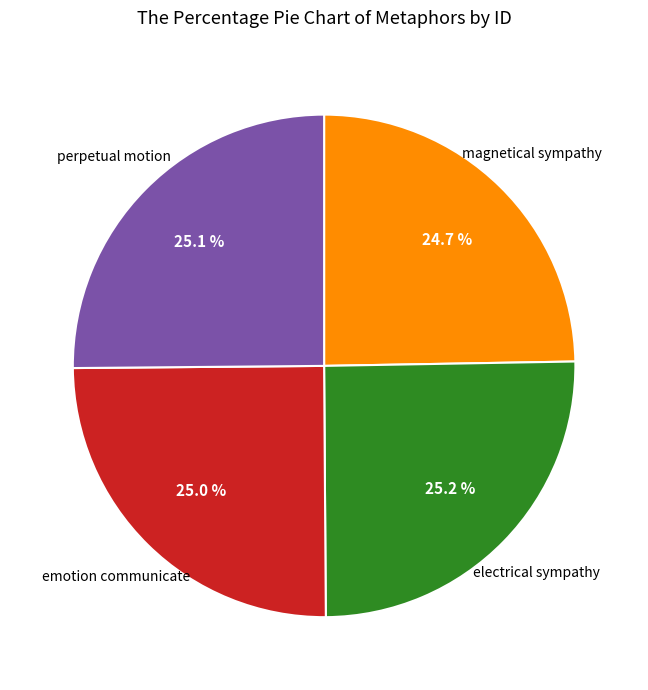

Does any single category account for the majority?

No